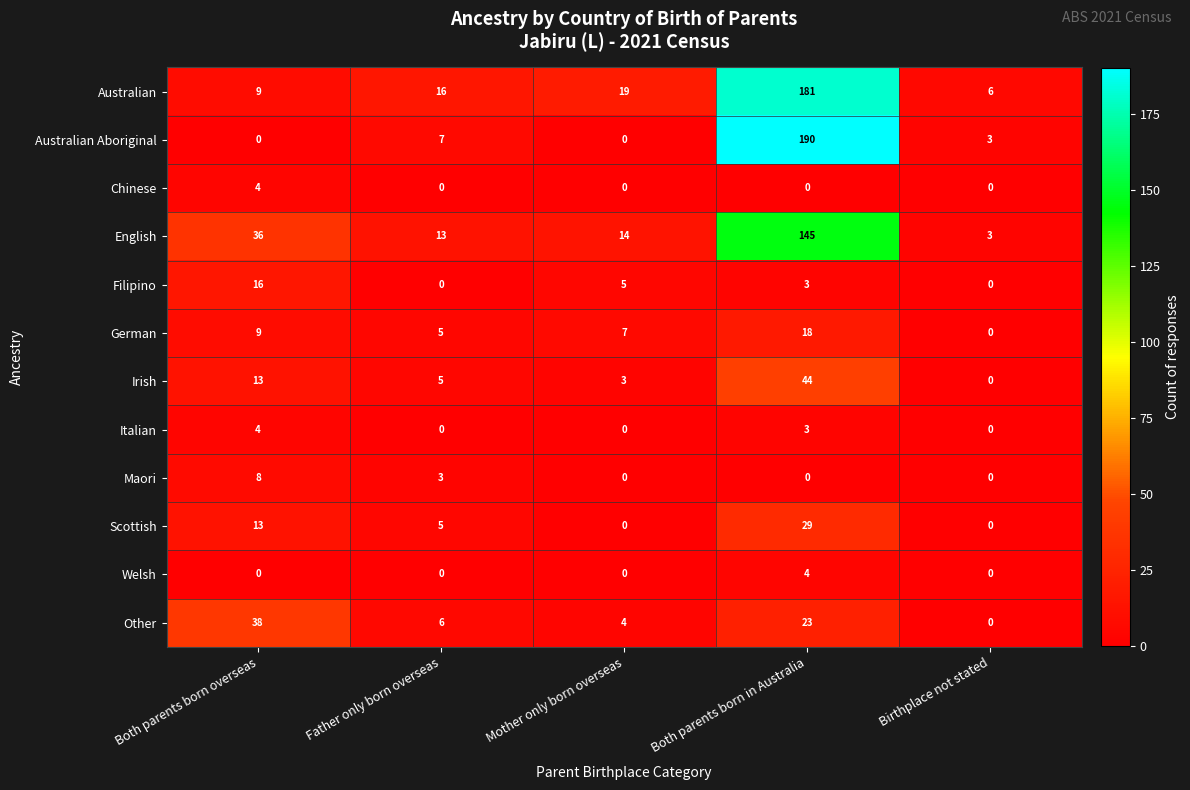

What is the difference between the maximum and minimum values in the Filipino series?

16